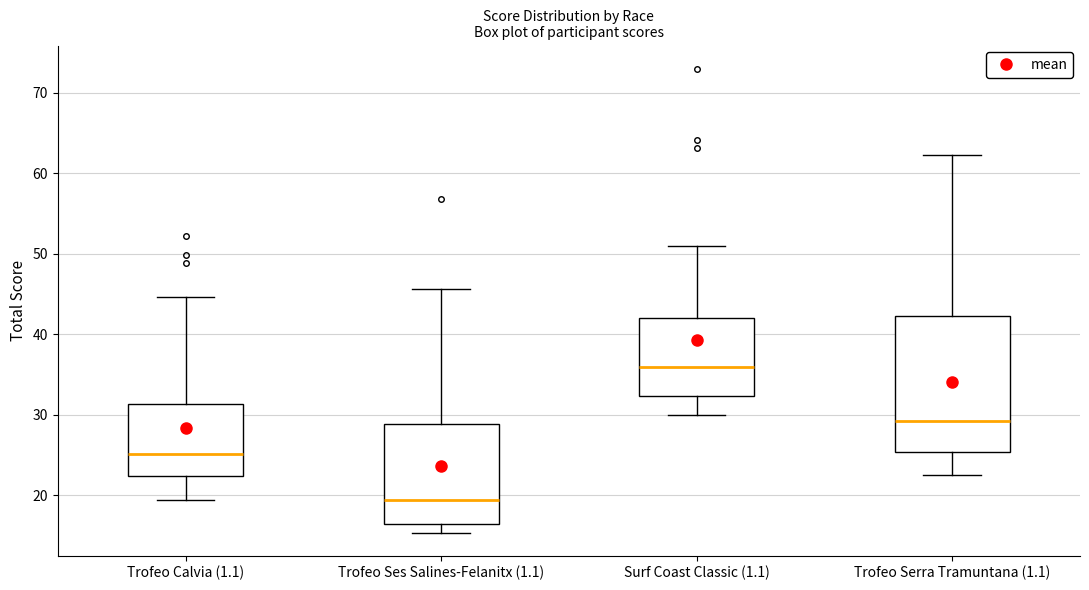

Reading left to right, read every box against the y-axis: the position of its median line, the range the box covers, and the ends of its whiskers. The values are not printed on the chart, so give them approximately, as read against the axis.

Trofeo Calvia (1.1): median 25, box 22 to 31, whiskers 20 to 45
Trofeo Ses Salines-Felanitx (1.1): median 20, box 17 to 29, whiskers 15 to 46
Surf Coast Classic (1.1): median 36, box 32 to 42, whiskers 30 to 51
Trofeo Serra Tramuntana (1.1): median 29, box 25 to 42, whiskers 23 to 62